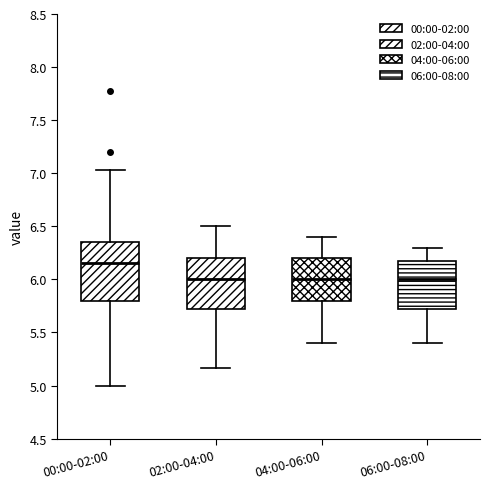

Which box is the tallest, from its lower edge to its upper edge?

00:00-02:00